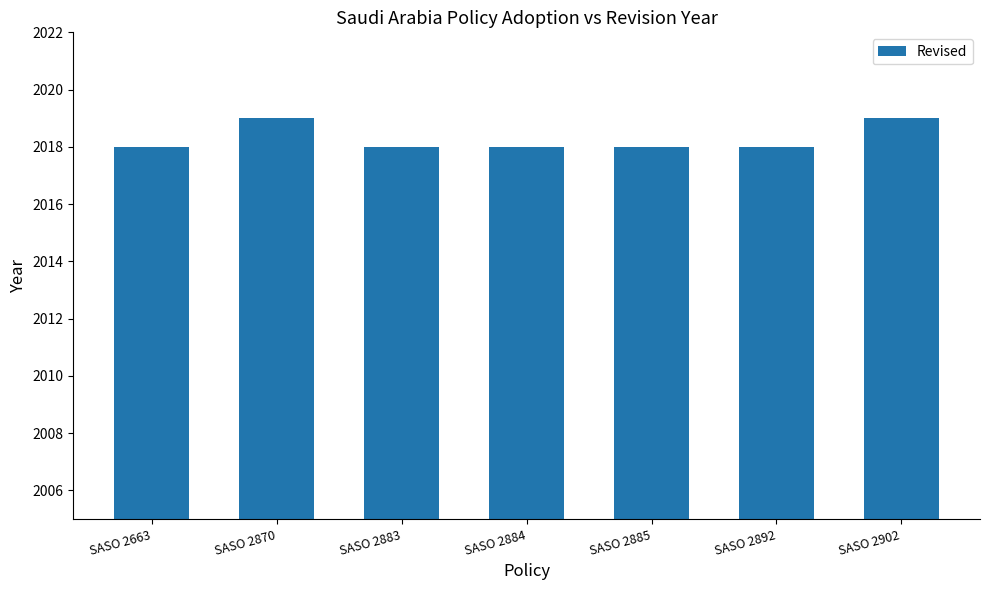

Count the number of data series in this chart.

1